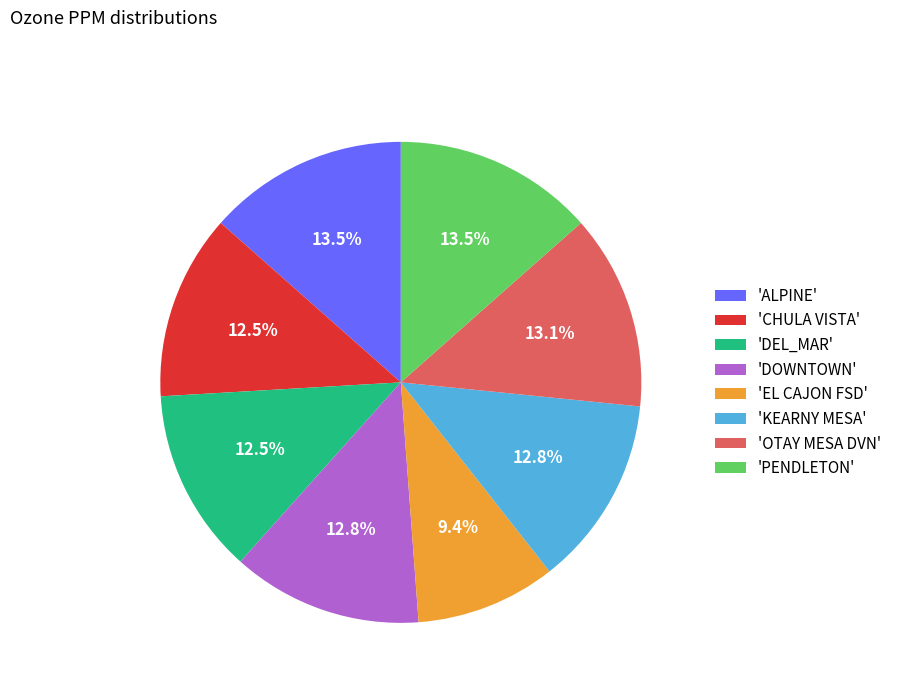

Is there any slice that represents more than half of the pie?

No